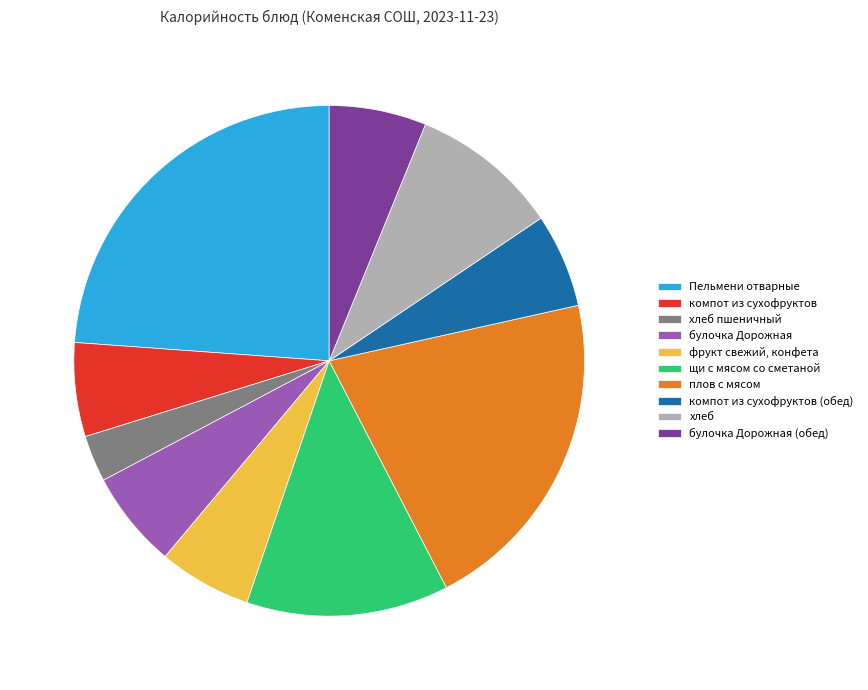

Is the sum of булочка Дорожная (обед) and плов с мясом greater than half?

No